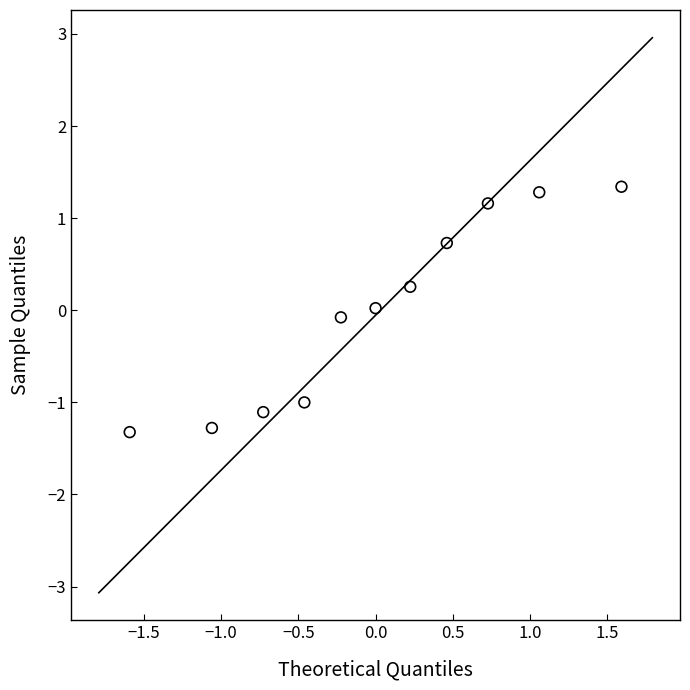

What is the range of Y values (max minus min)?

2.7